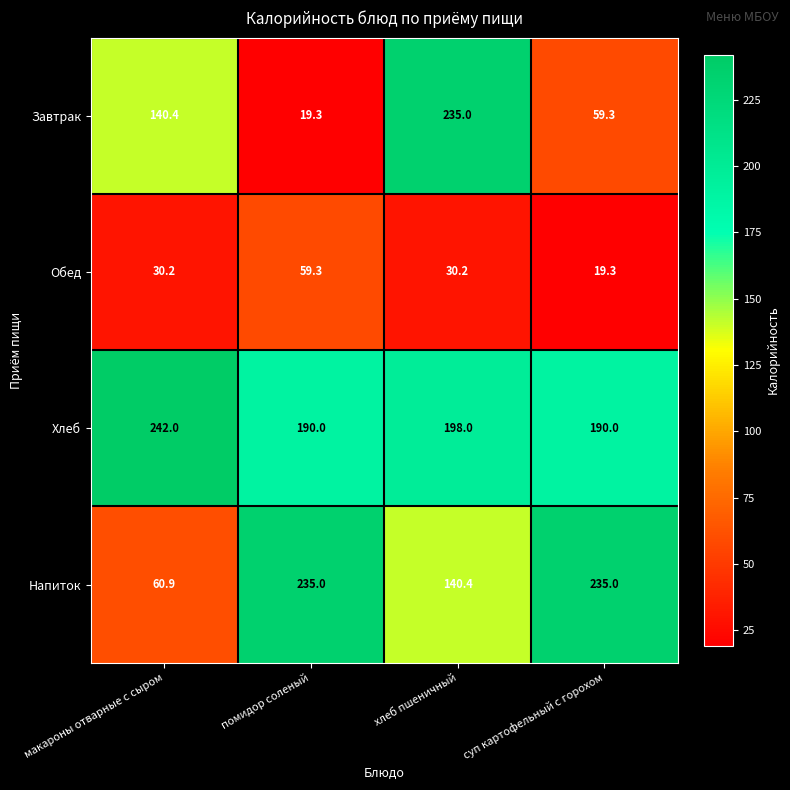

Between макароны отварные с сыром and суп картофельный с горохом, which series saw the biggest shift?

Напиток